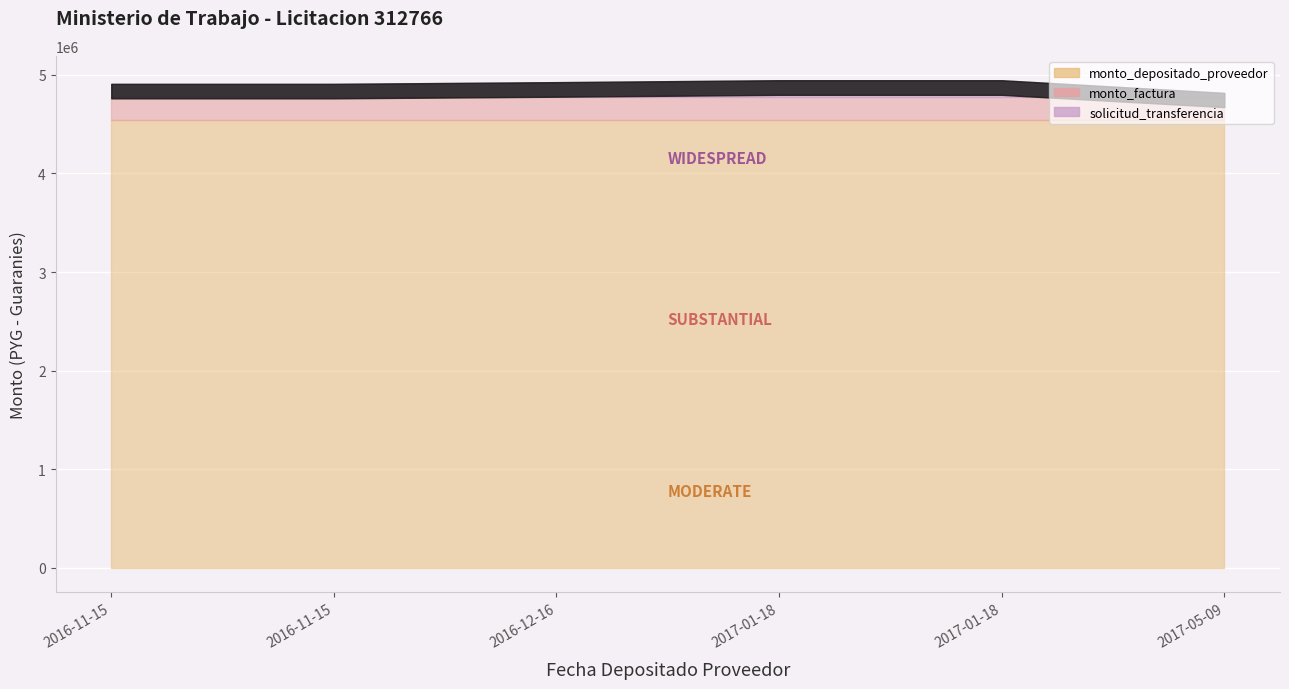

True or false: solicitud_transferencia and monto_factura intersect in this chart.

False